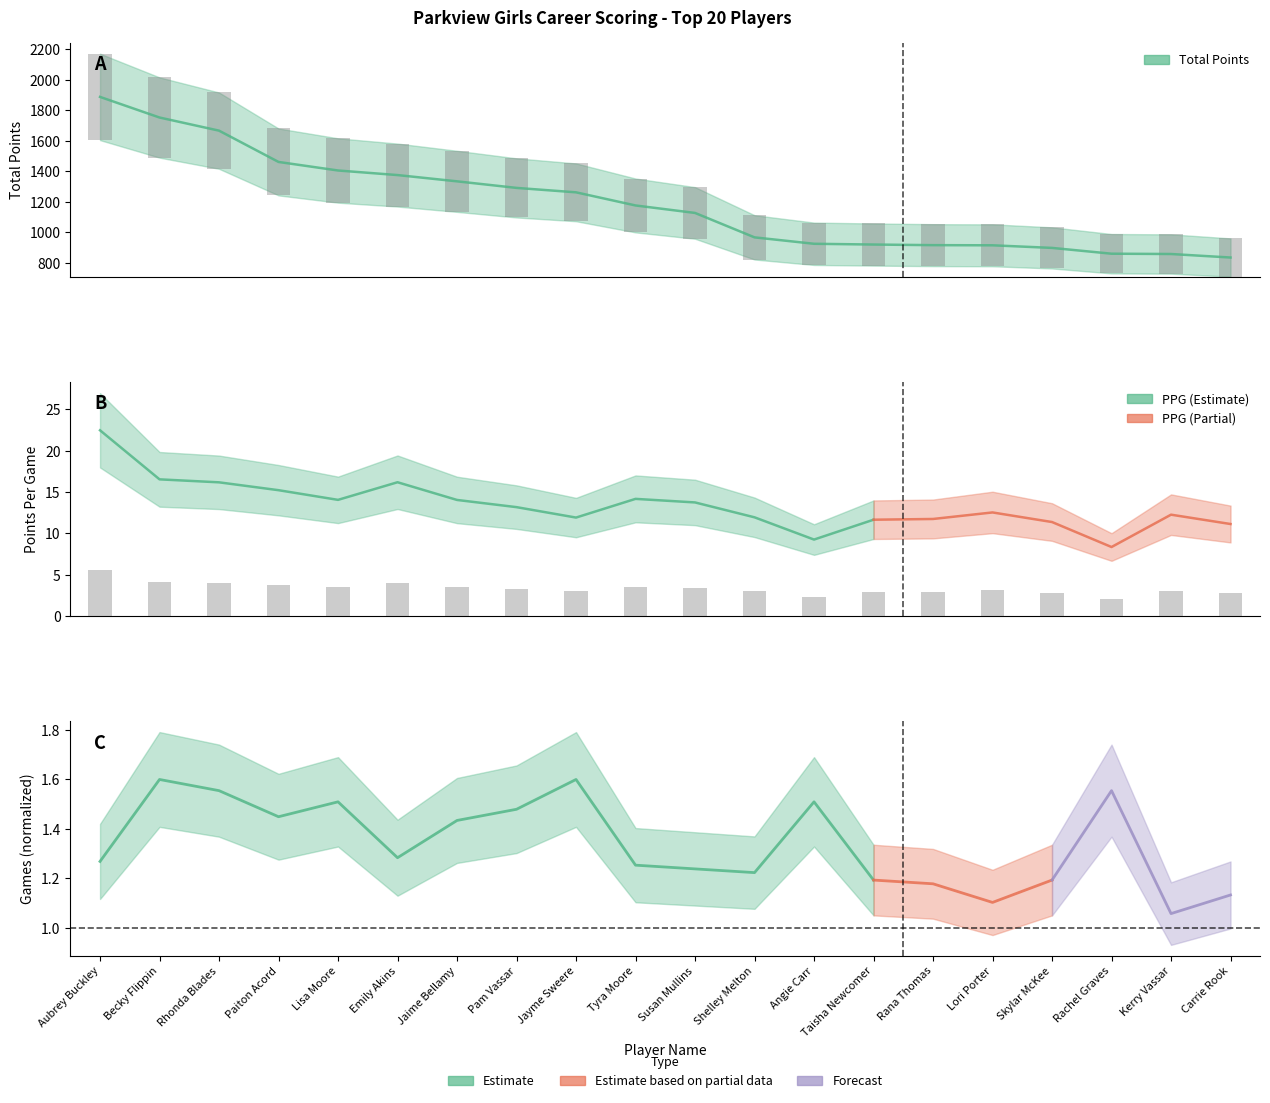

What is the difference between the highest and lowest values at Skylar McKee?

895.2